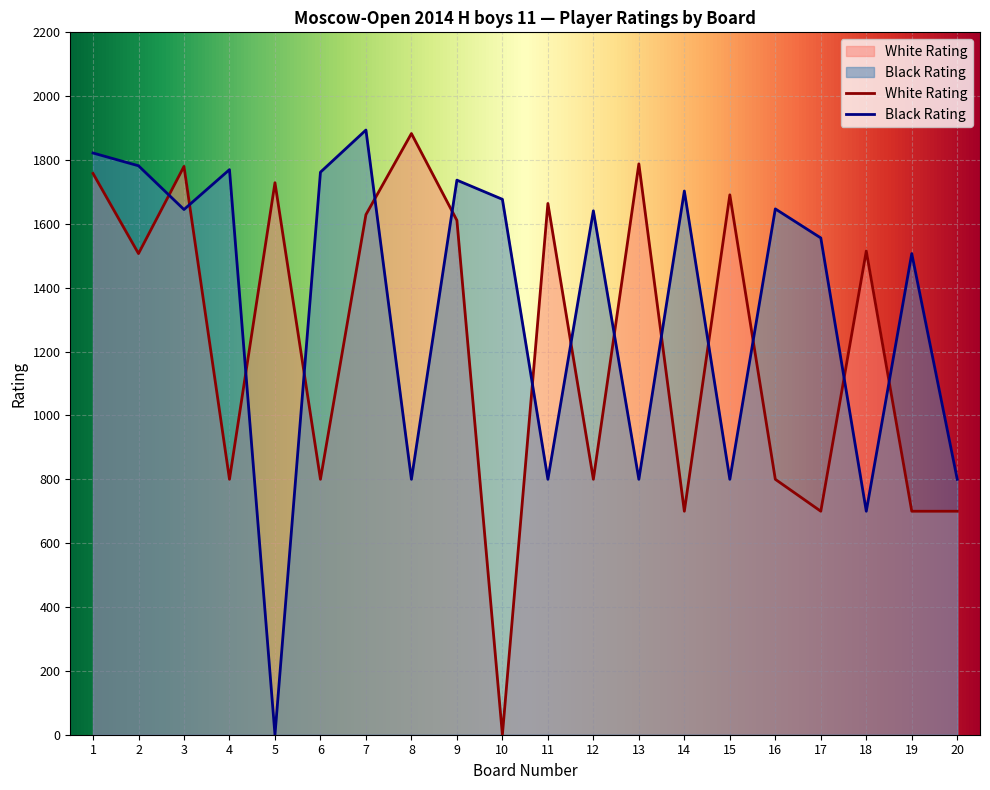

At which category does White Rating reach its first local valley?

2